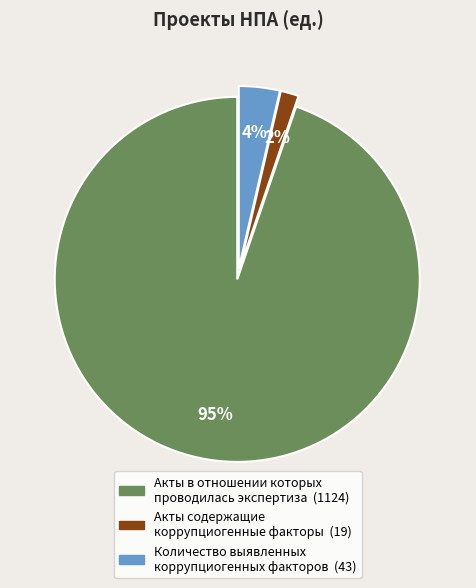

Does any single category account for the majority?

Yes